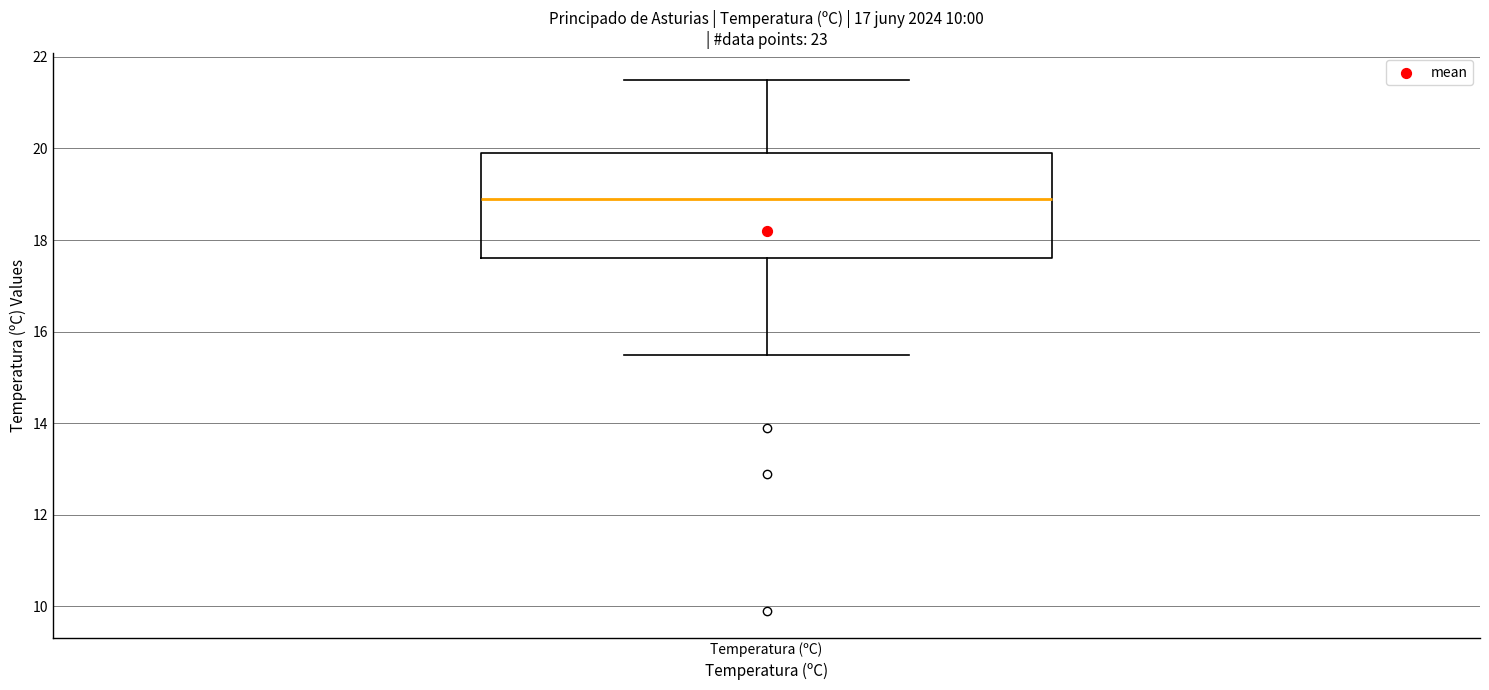

Where does the median line of the box for Temperatura (ºC) sit on the y-axis? The values are not printed on the chart, so give them approximately, as read against the axis.

19.0